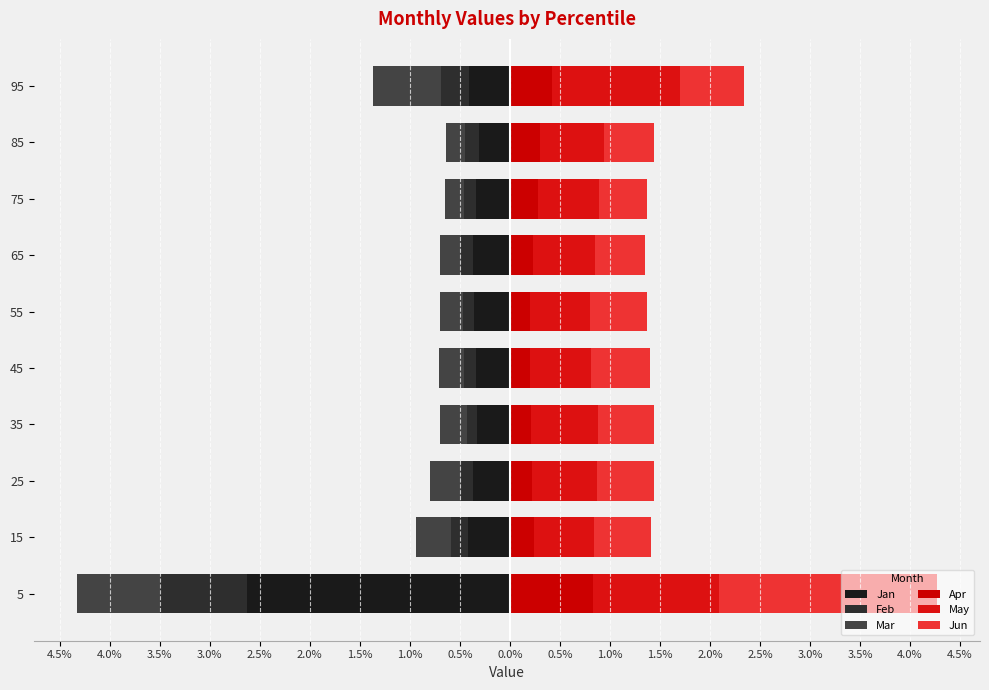

How many categories are shown in the chart?

10